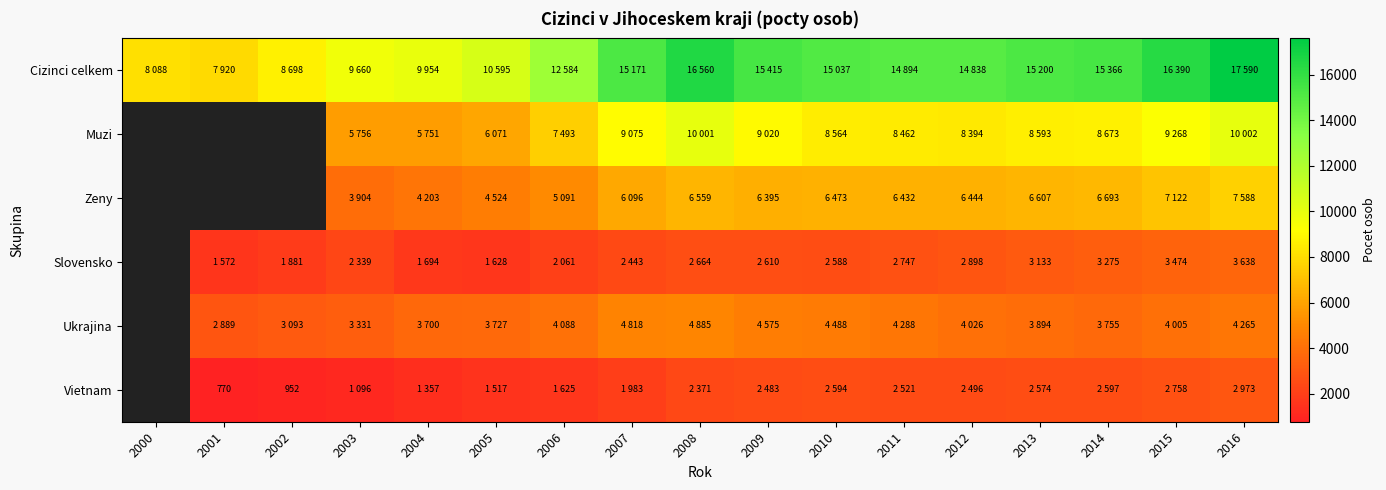

The Vietnam series shows 770 at 2001. True or false?

True